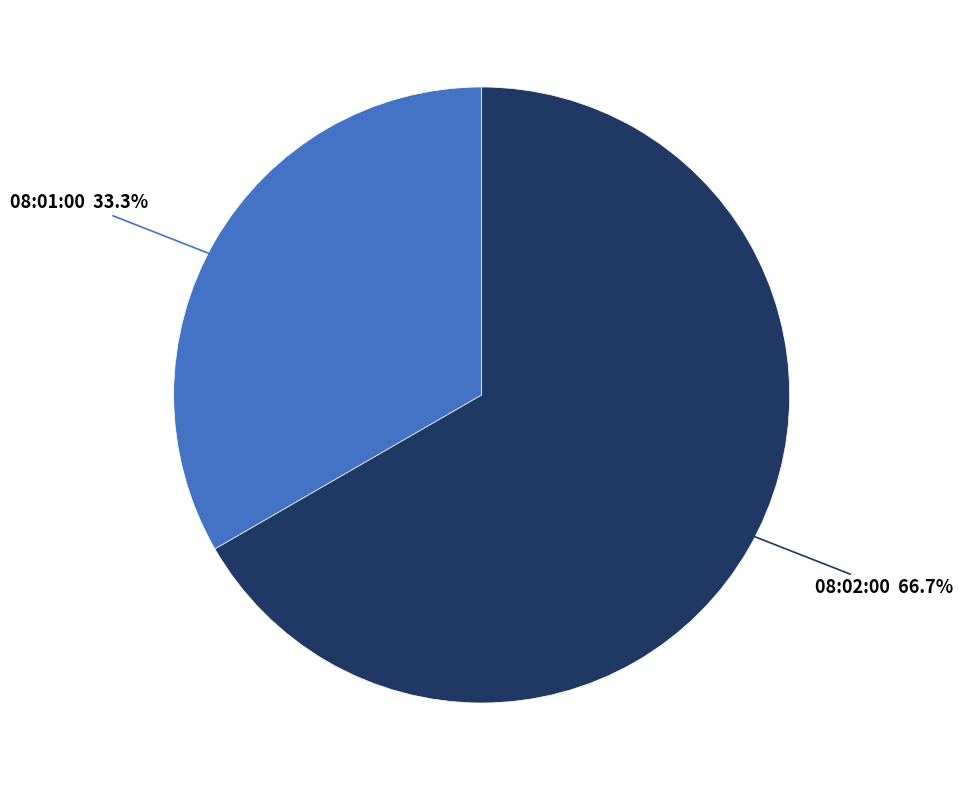

Is there any slice that represents more than half of the pie?

Yes